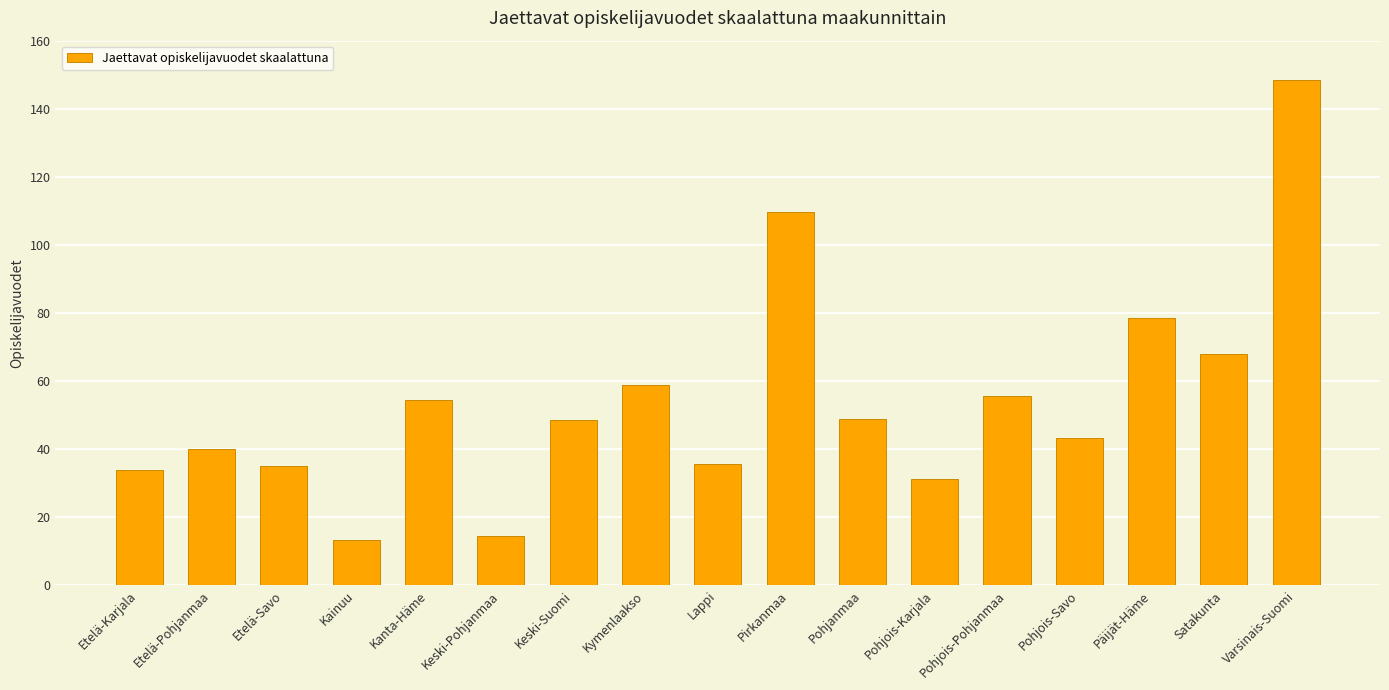

What value does the data have at Kanta-Häme?

54.5